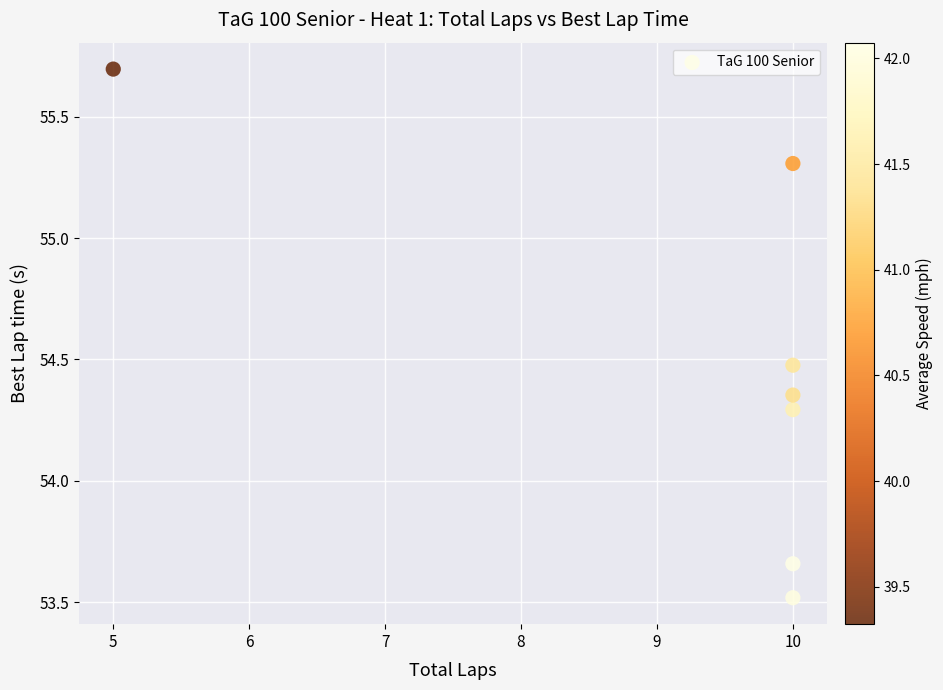

What Y value in the scatter plot is closest to 54?

54.3